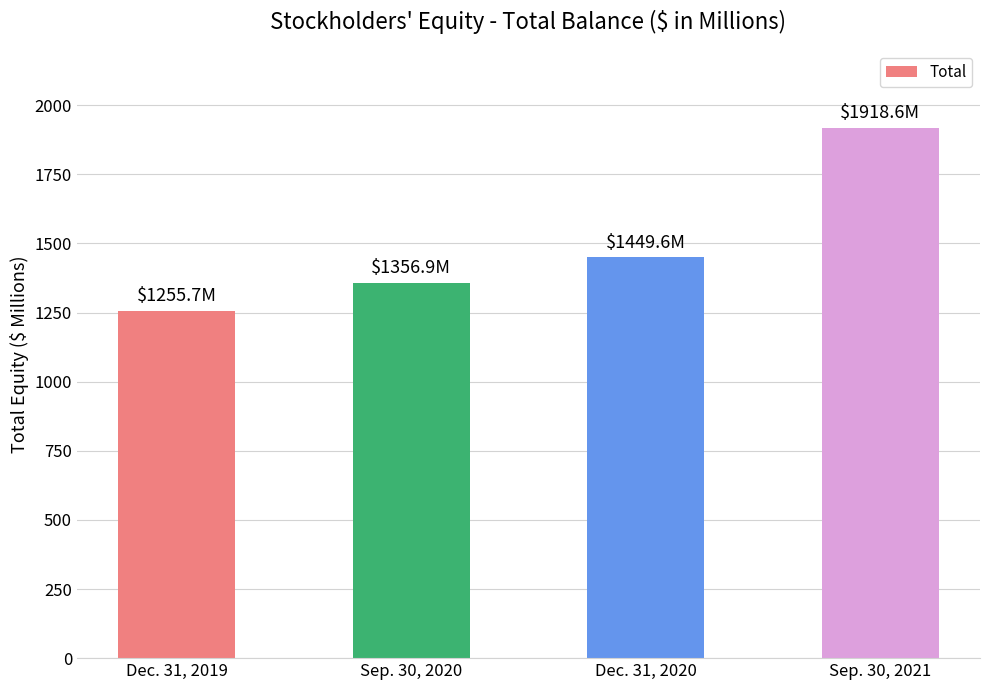

List the labels in order of value, largest first.

Sep. 30, 2021, Dec. 31, 2020, Sep. 30, 2020, Dec. 31, 2019